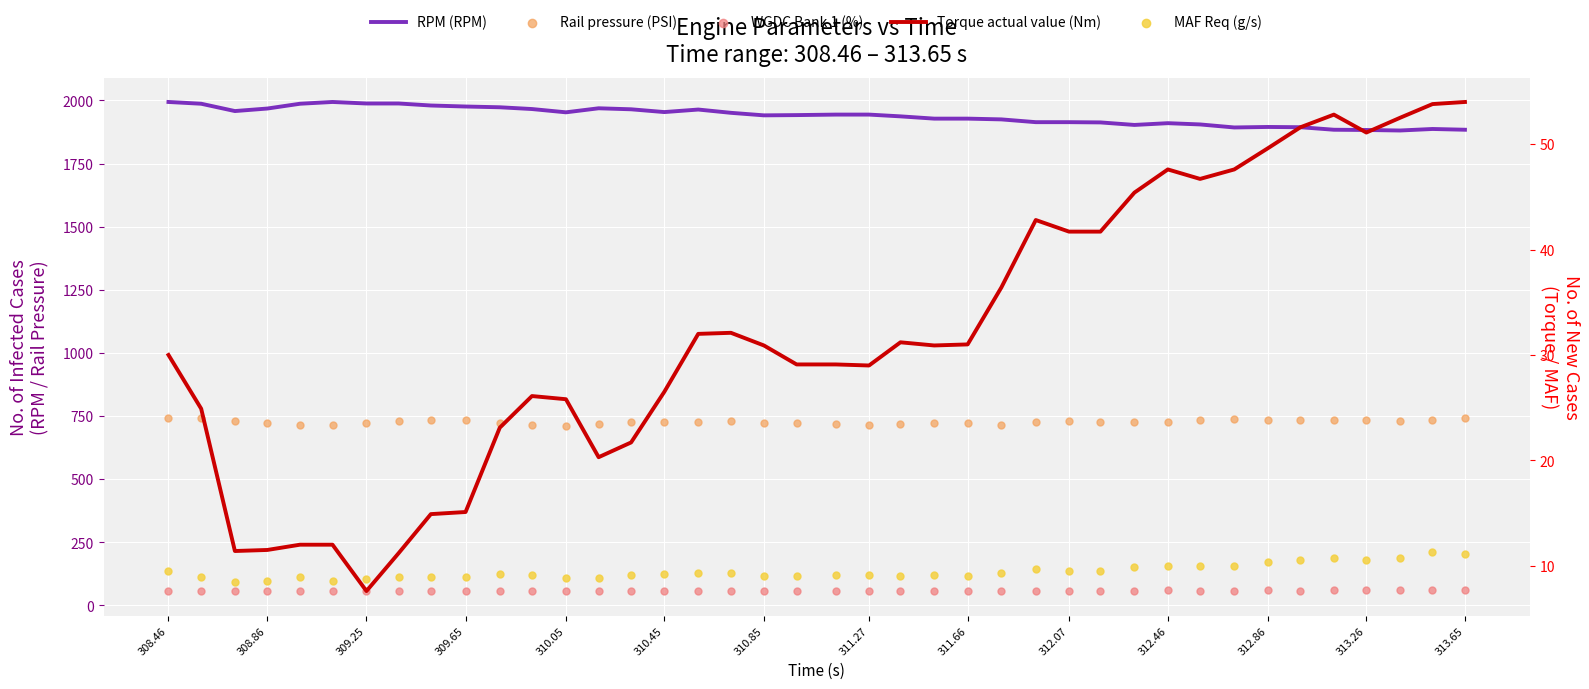

Which series has the widest spread of Y values?

RPM (RPM)